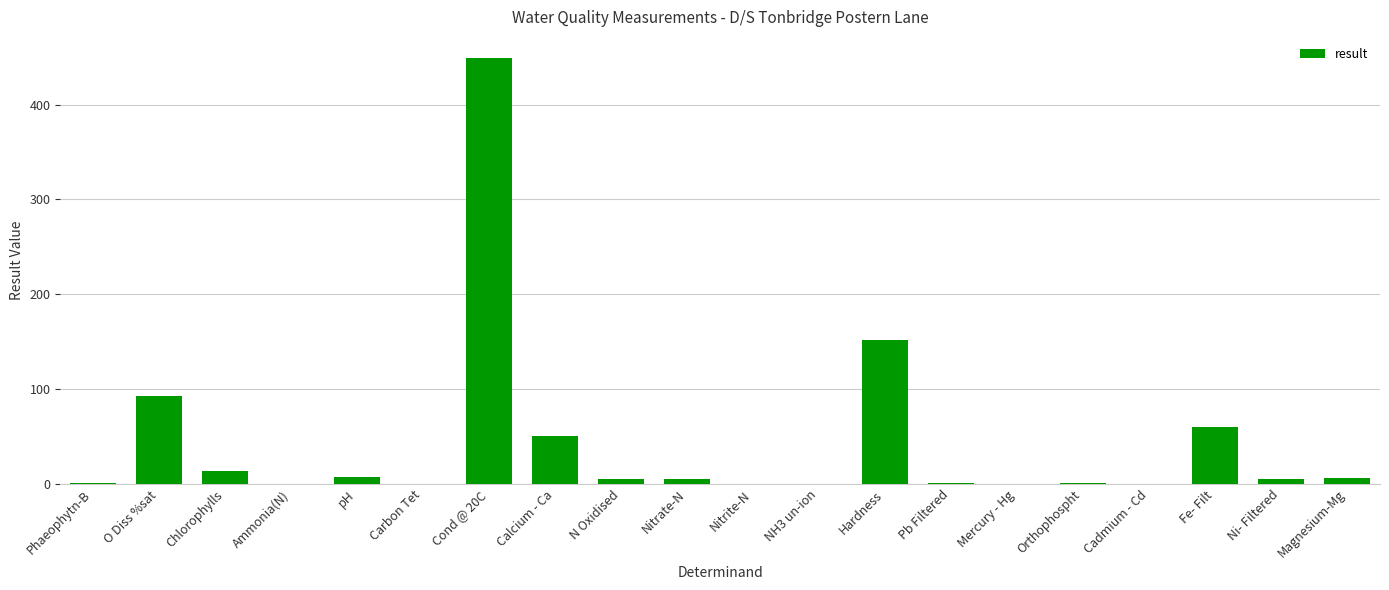

How many distinct data groups are displayed?

1